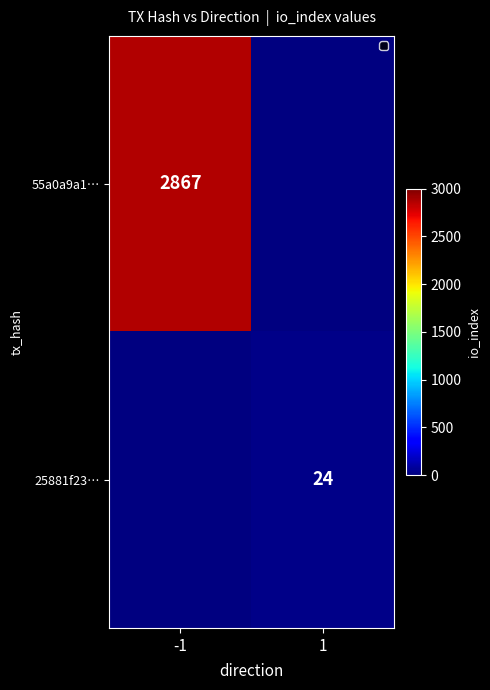

The value of 55a0a9a1… at -1 is 2867. True or false?

True